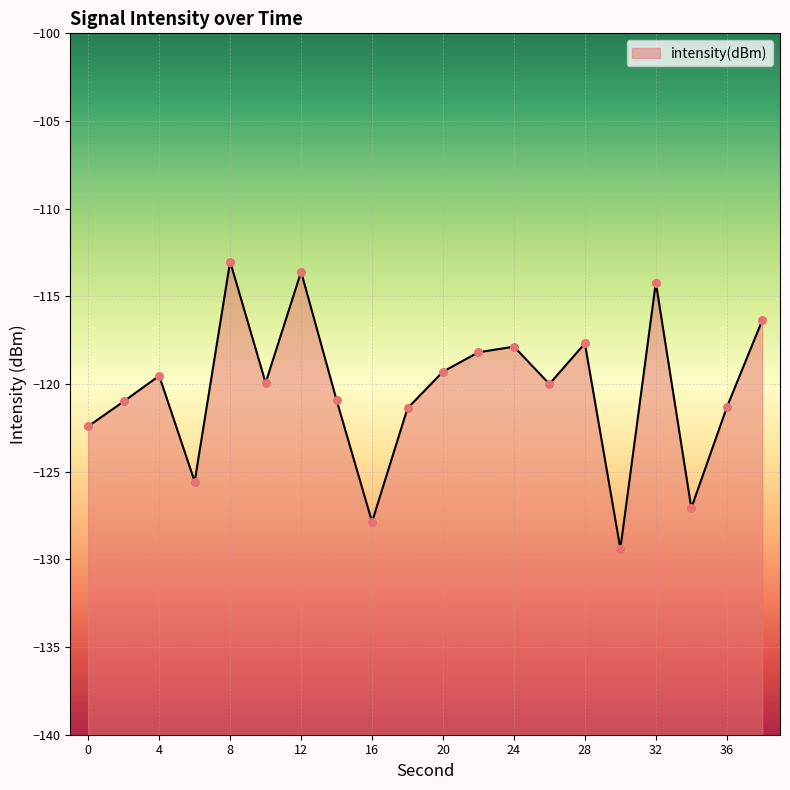

What is the change in value from 2 to 12?

+7.4